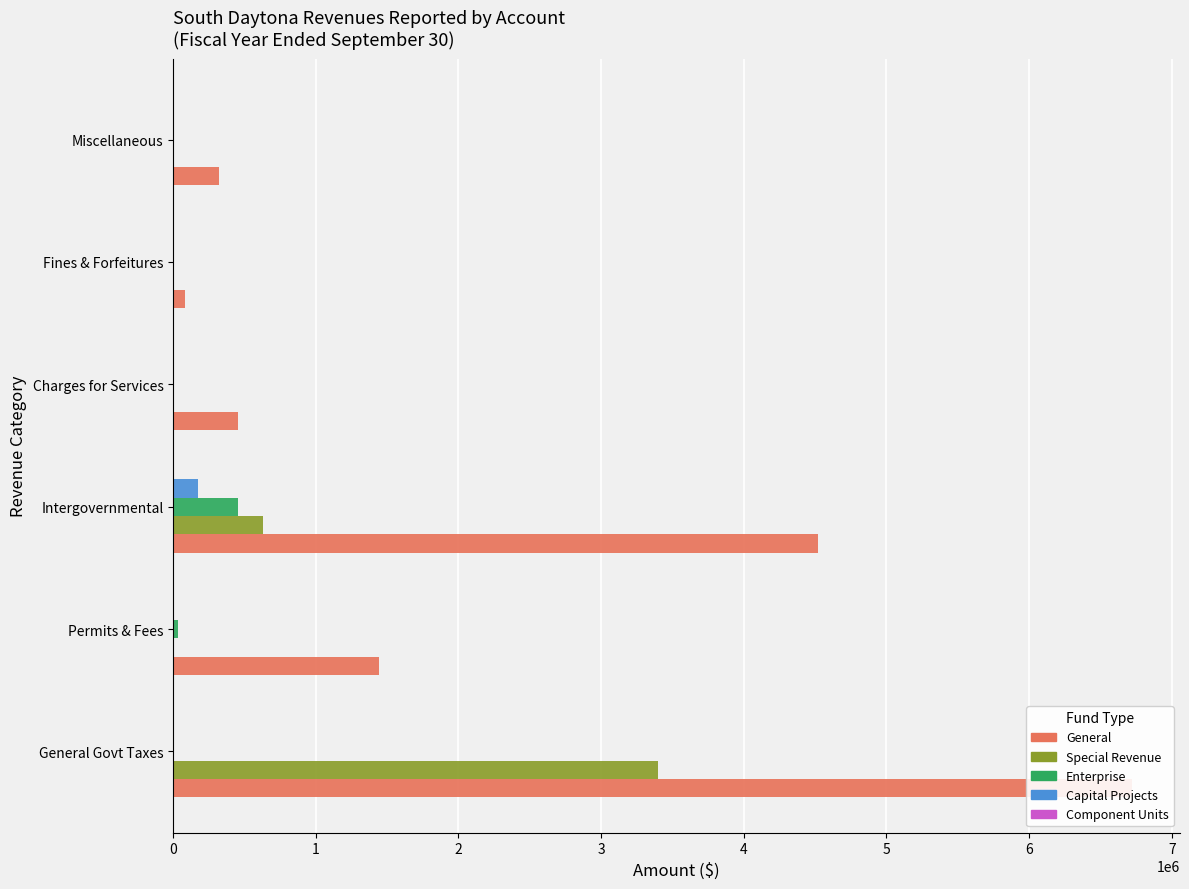

What is the difference between the Special Revenue values at Charges for Services and Intergovernmental?

630690.0